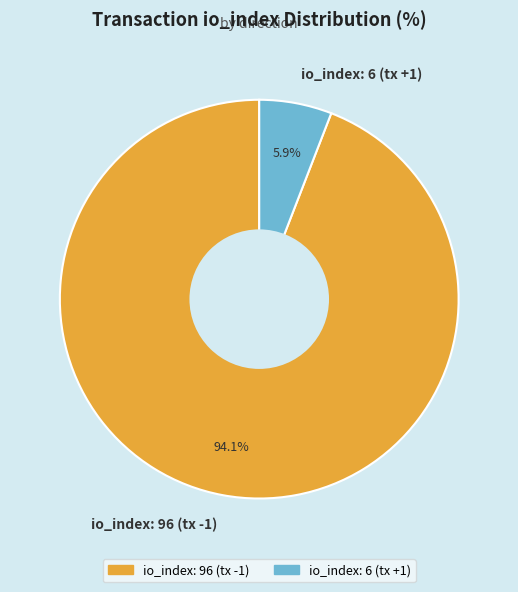

Between io_index: 96 (tx -1) and io_index: 6 (tx +1), which is larger?

io_index: 96 (tx -1)